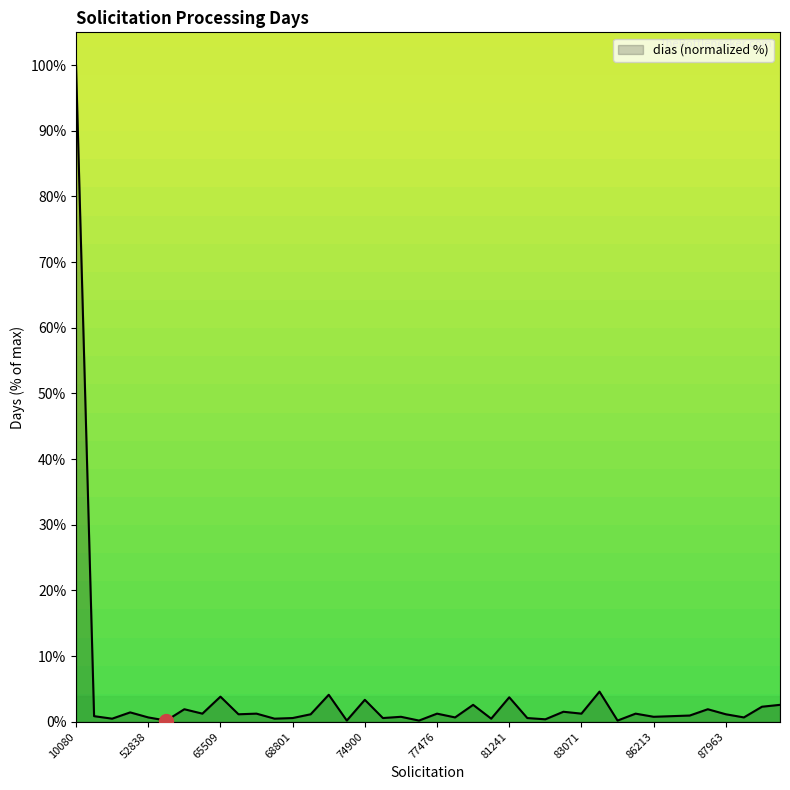

What is the maximum value shown in the chart?

100.0